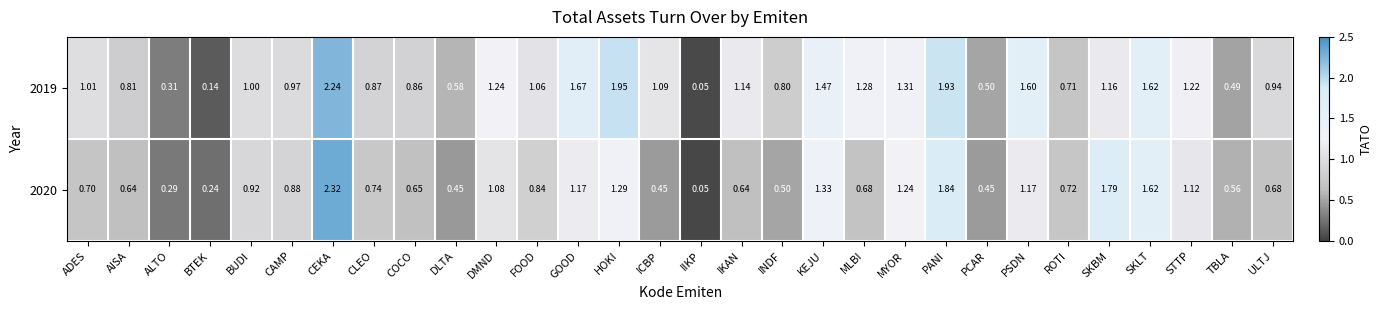

Rank the categories by 2019 value from lowest to highest.

IIKP, BTEK, ALTO, TBLA, PCAR, DLTA, ROTI, INDF, AISA, COCO, CLEO, ULTJ, CAMP, BUDI, ADES, FOOD, ICBP, IKAN, SKBM, STTP, DMND, MLBI, MYOR, KEJU, PSDN, SKLT, GOOD, PANI, HOKI, CEKA